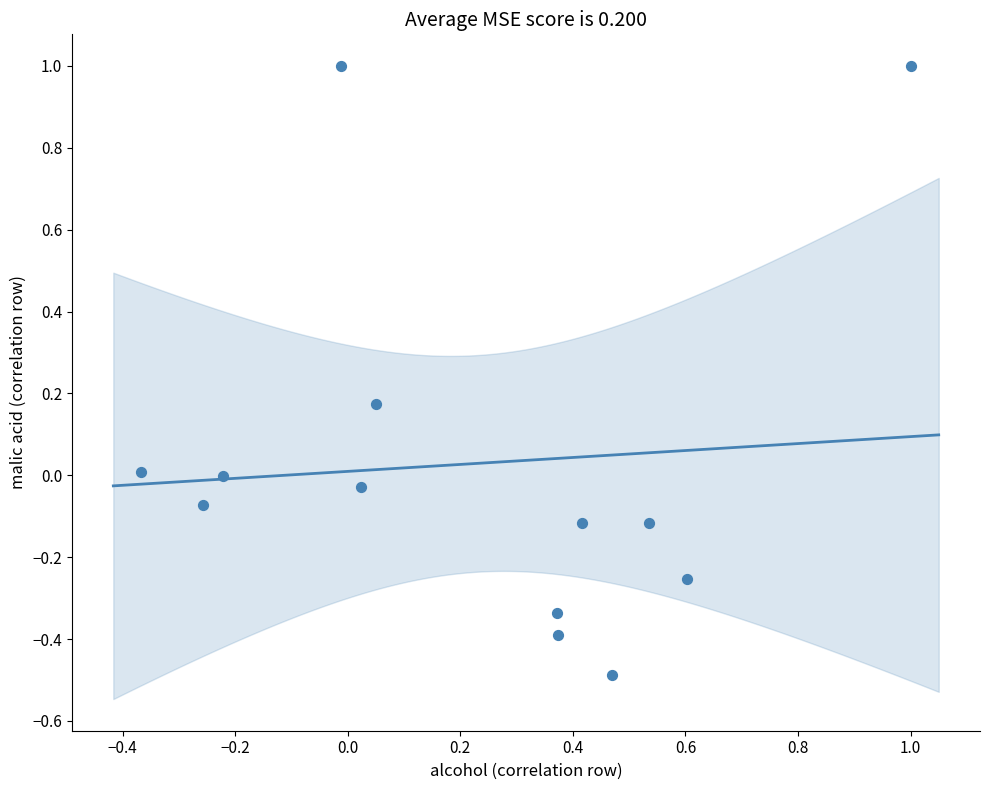

What is the range of X values (max minus min)?

1.4